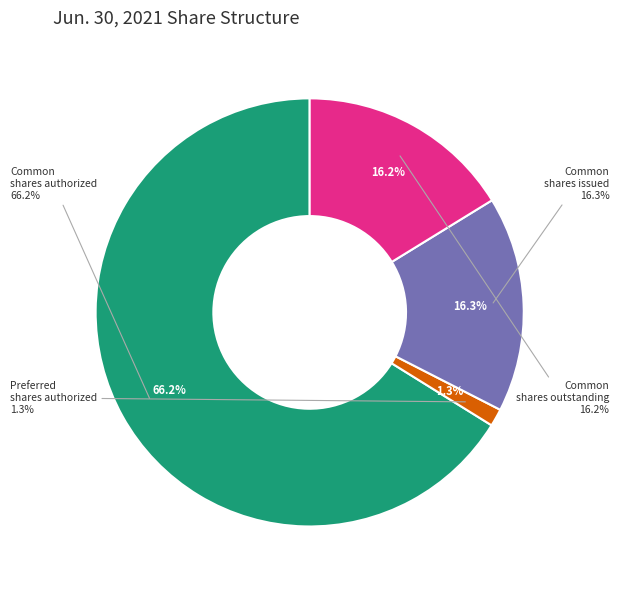

Is it true that Common stock, shares issued is 3% of the pie?

False